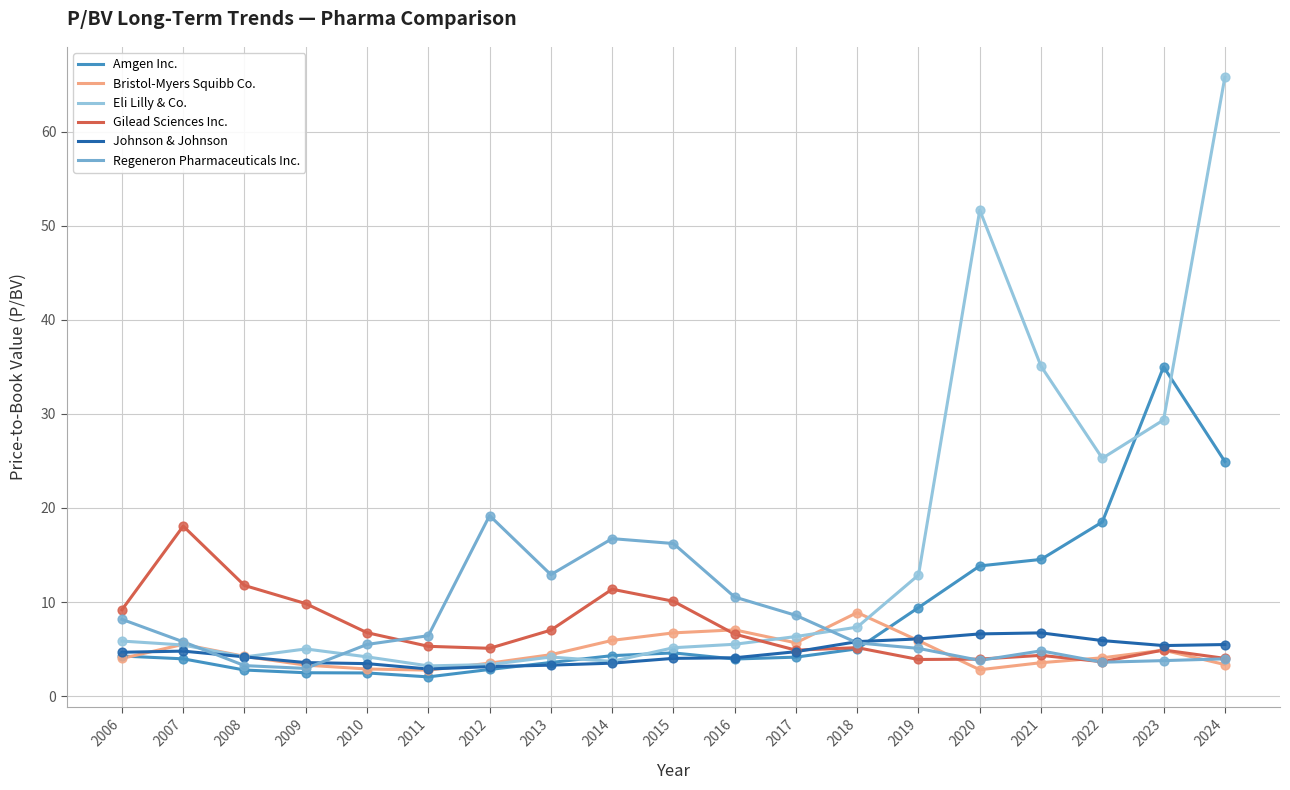

Which series has the largest total across all categories?

Eli Lilly & Co.